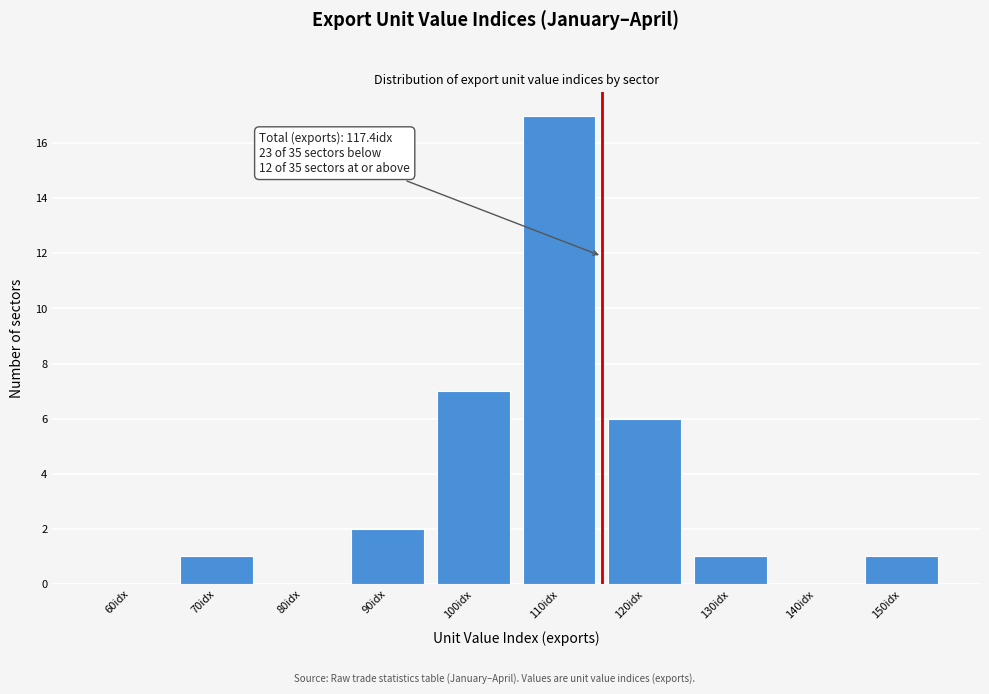

Reading right to left, transcribe all the data shown in this chart.

150idx=1	140idx=0	130idx=1	120idx=6	110idx=17	100idx=7	90idx=2	80idx=0	70idx=1	60idx=0